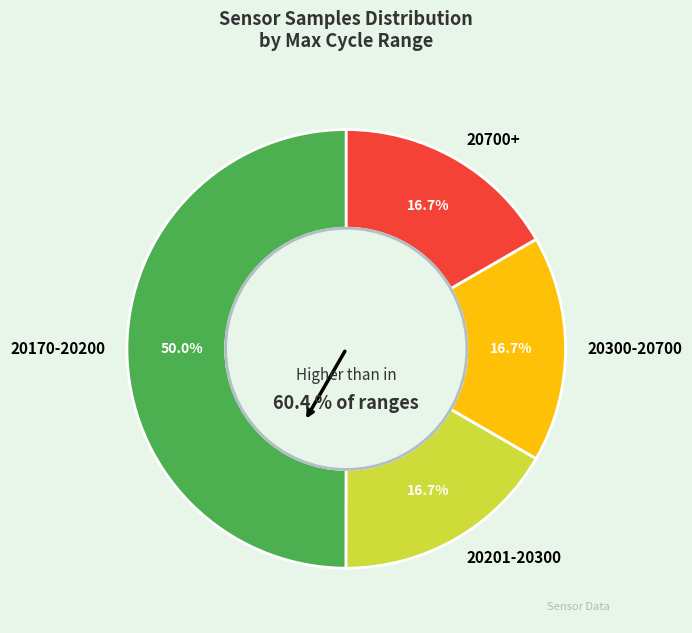

Is there any slice that represents more than half of the pie?

No